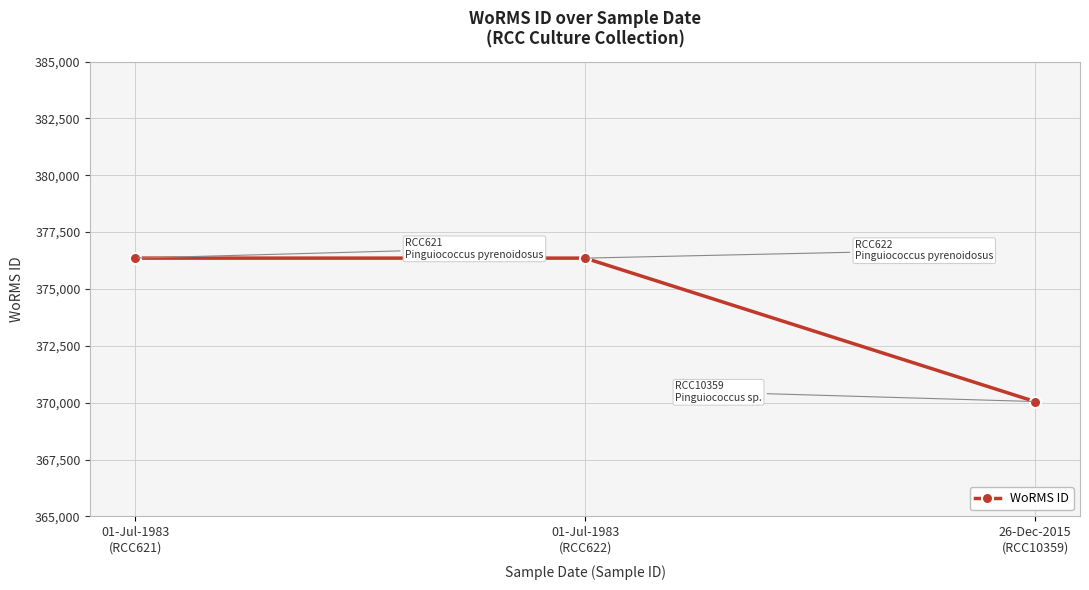

What position from the left is 26-Dec-2015
(RCC10359)?

3